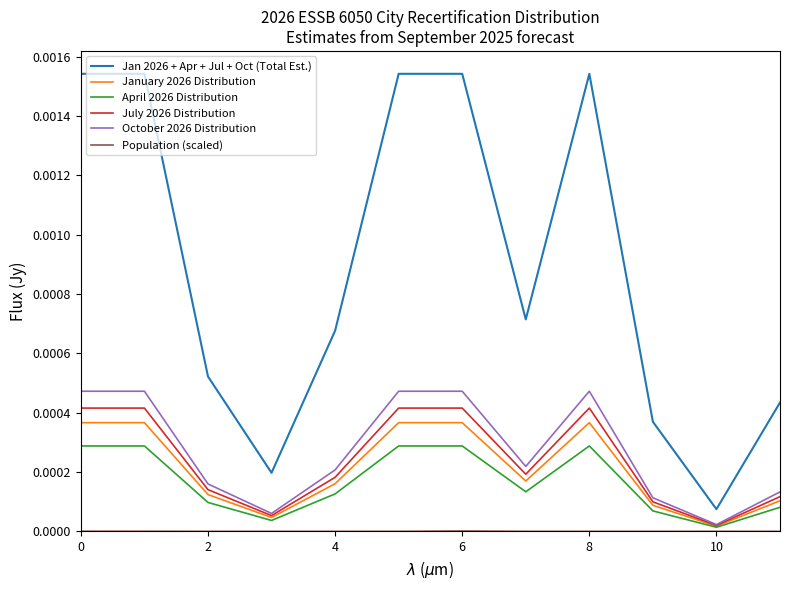

Which series has the largest total across all categories?

Jan 2026 + Apr + Jul + Oct (Total Est.)